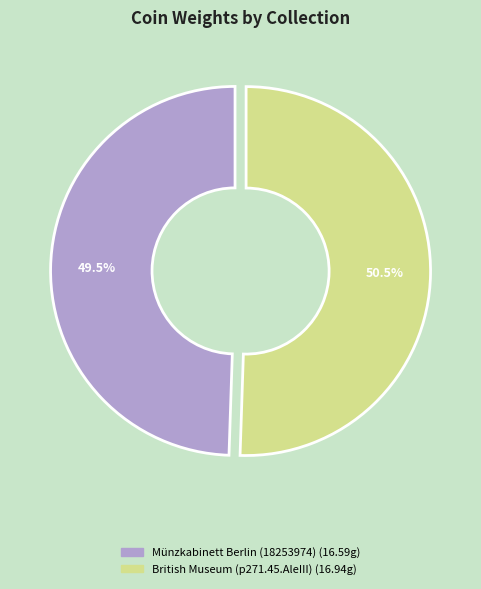

What percentage is NOT represented by Münzkabinett Berlin (18253974)?

50.5%